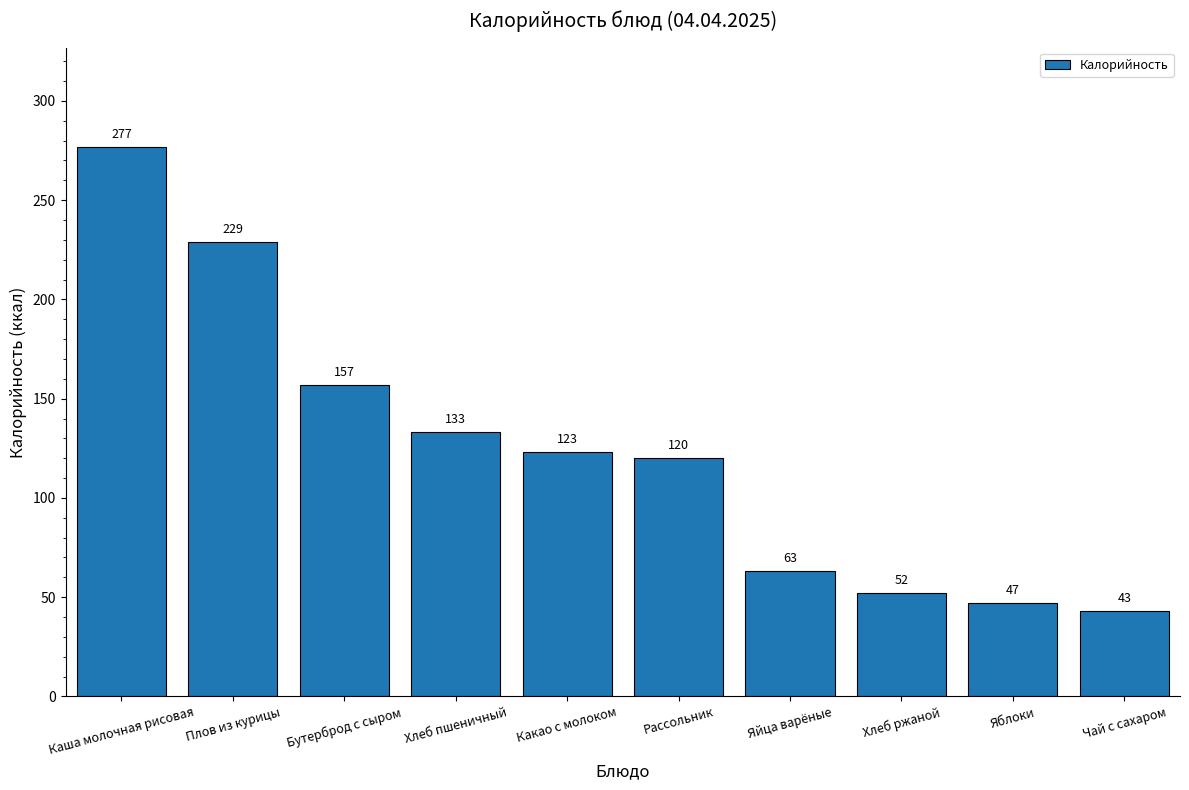

What is the value of the 2nd bar from the left?

229